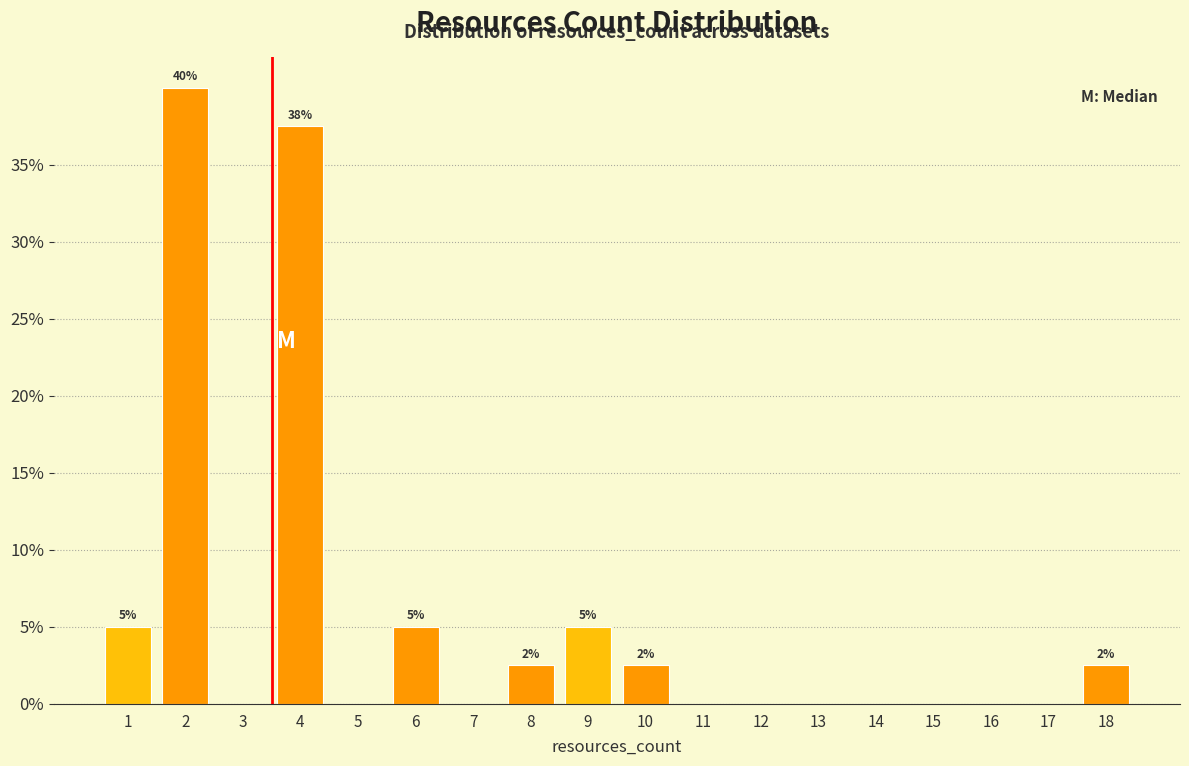

Reading right to left, extract all data points from this chart.

18=2.5	17=0.0	16=0.0	15=0.0	14=0.0	13=0.0	12=0.0	11=0.0	10=2.5	9=5.0	8=2.5	7=0.0	6=5.0	5=0.0	4=37.5	3=0.0	2=40.0	1=5.0